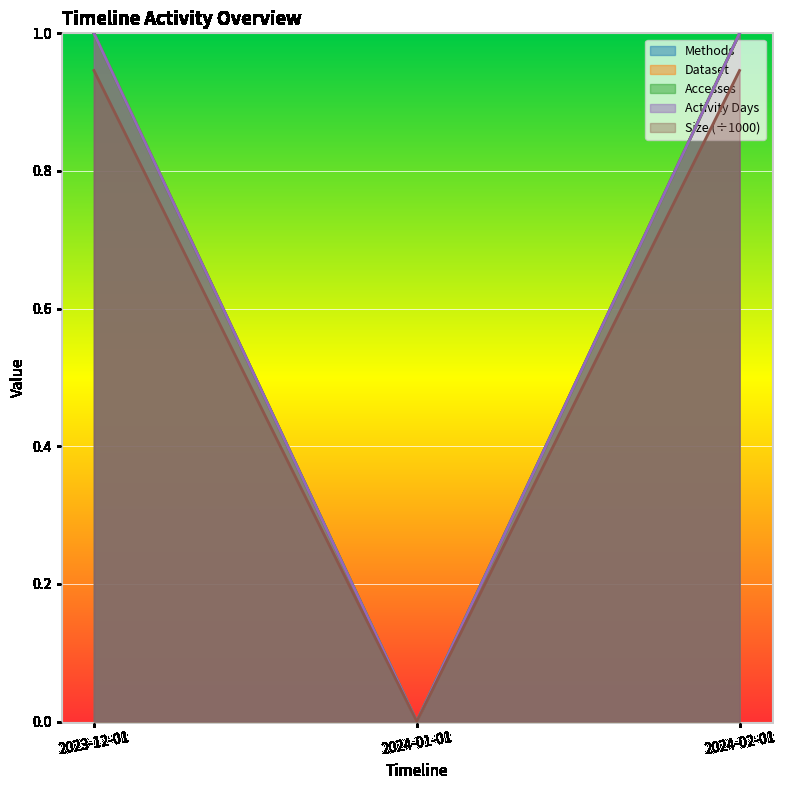

Which series has the largest total across all categories?

Methods